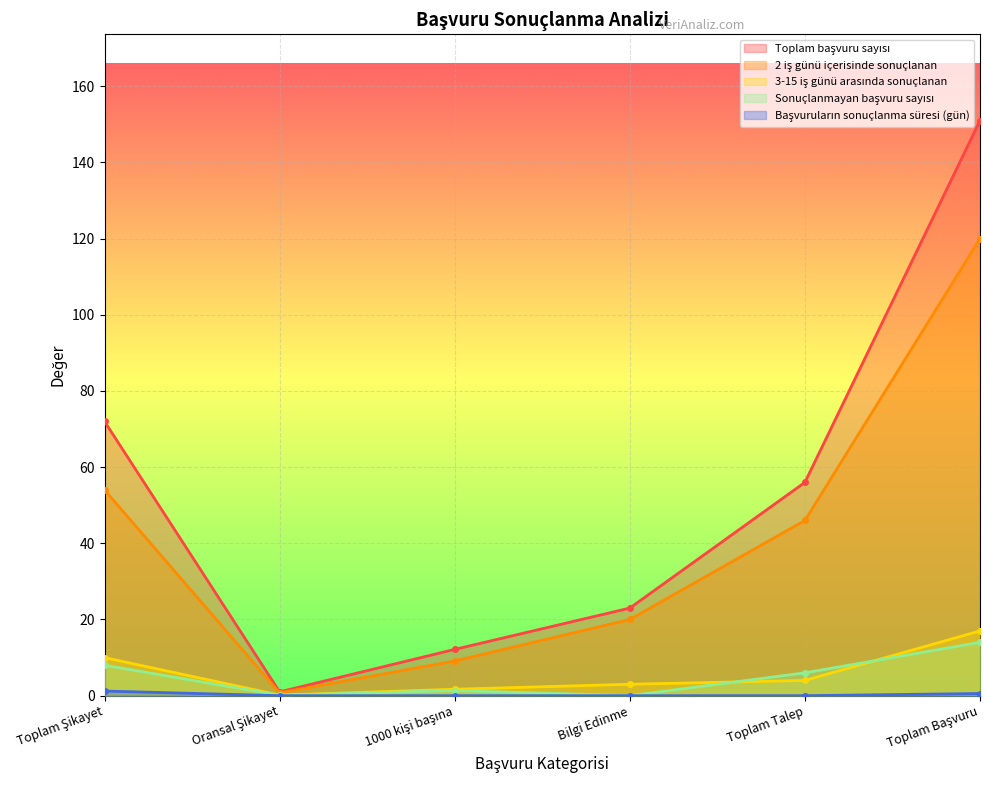

At which category is the sum across all series the highest?

Toplam Başvuru